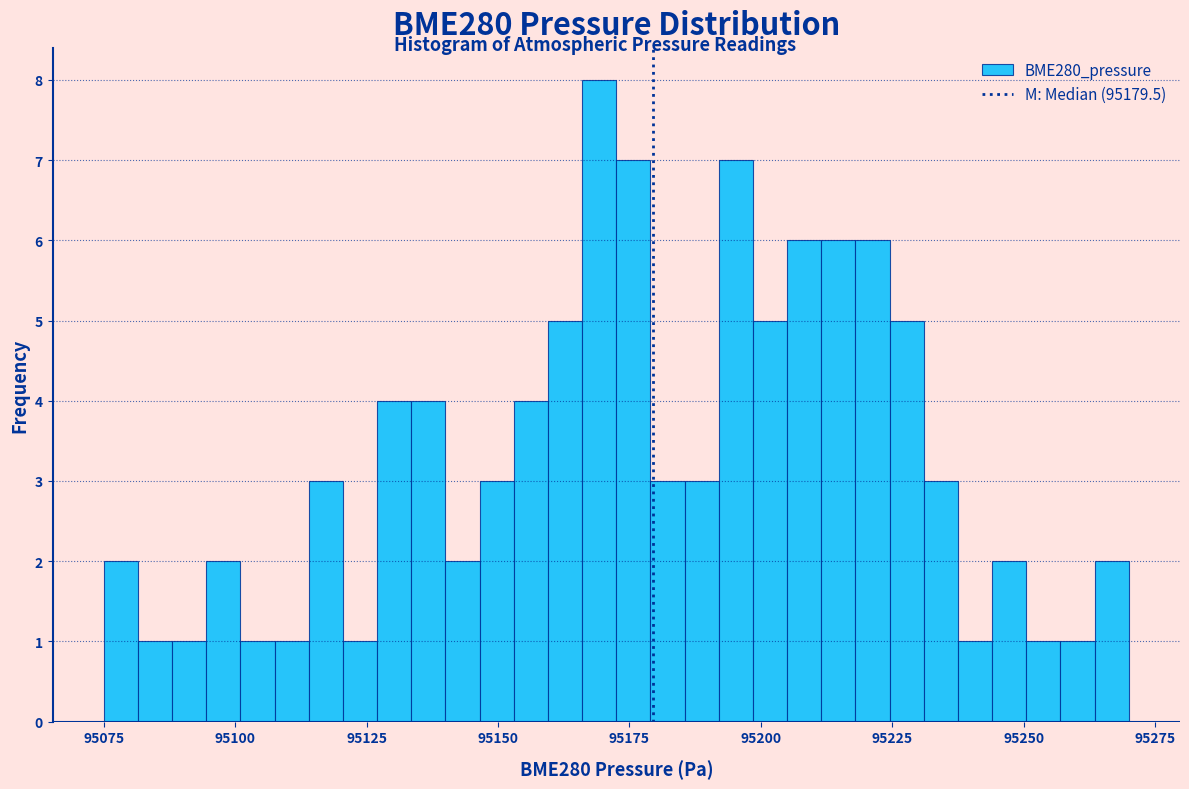

Read against the x-axis, roughly where is the centre of the tallest bar?

95170